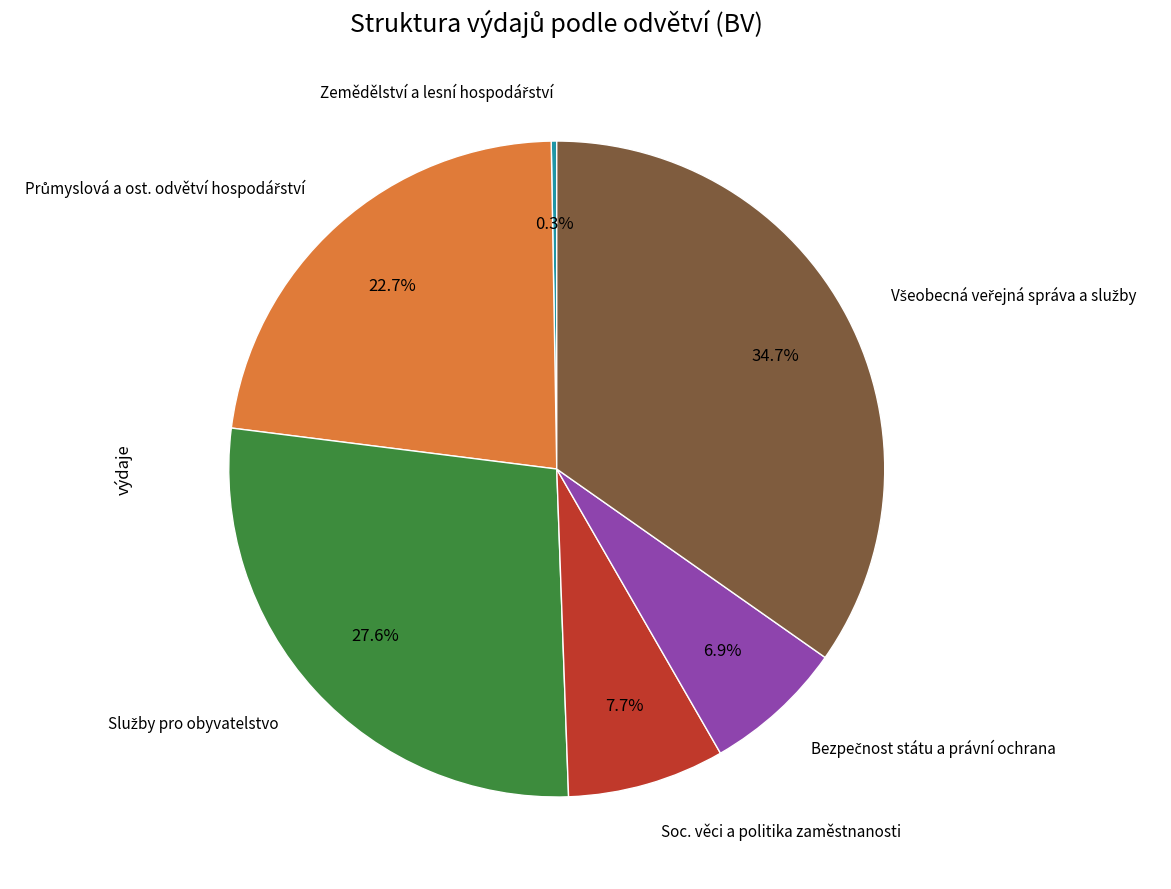

Is there any slice that represents more than half of the pie?

No